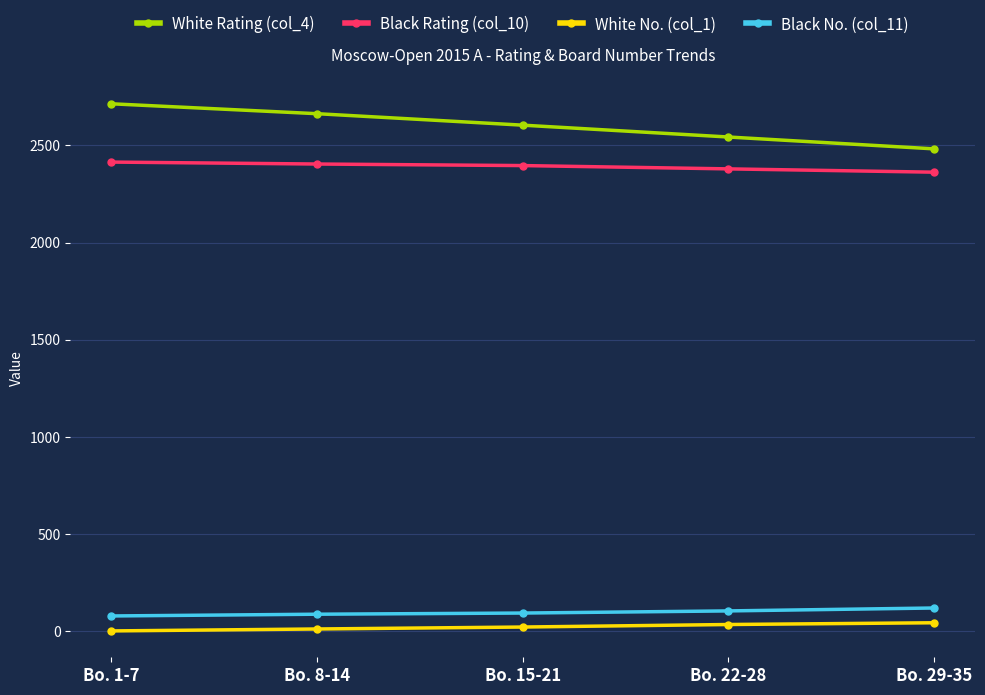

What are all the series names shown in the legend?

White Rating (col_4), Black Rating (col_10), White No. (col_1), Black No. (col_11)